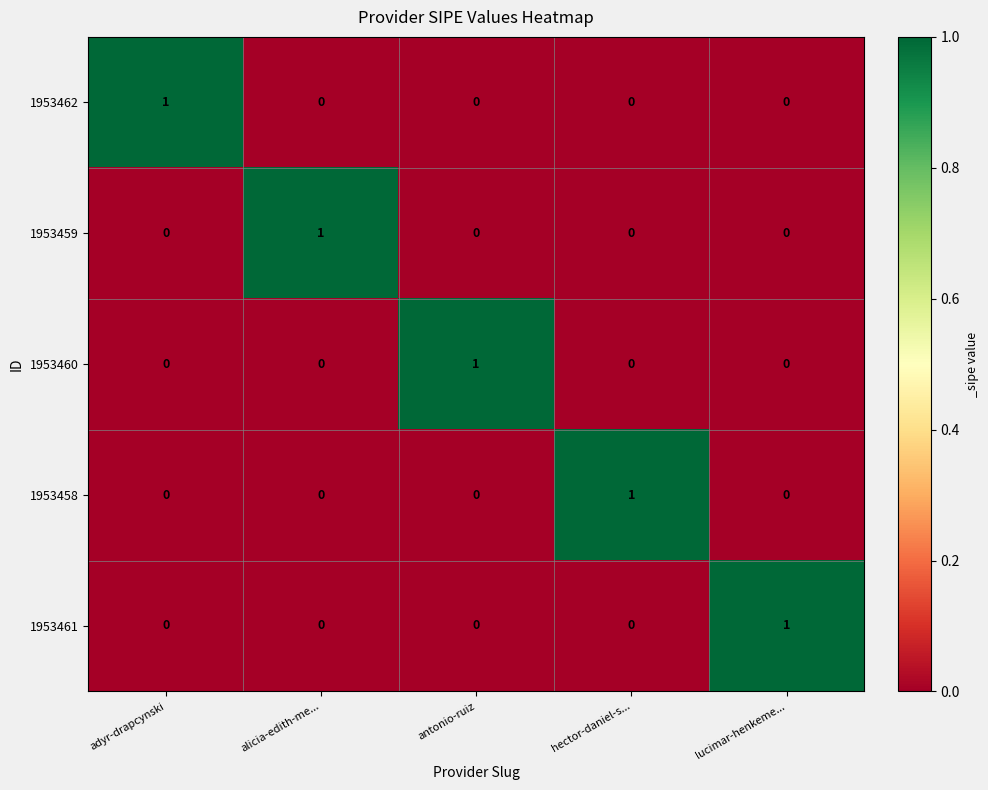

The 1953458 series shows 0 at lucimar-henkeme.... True or false?

True